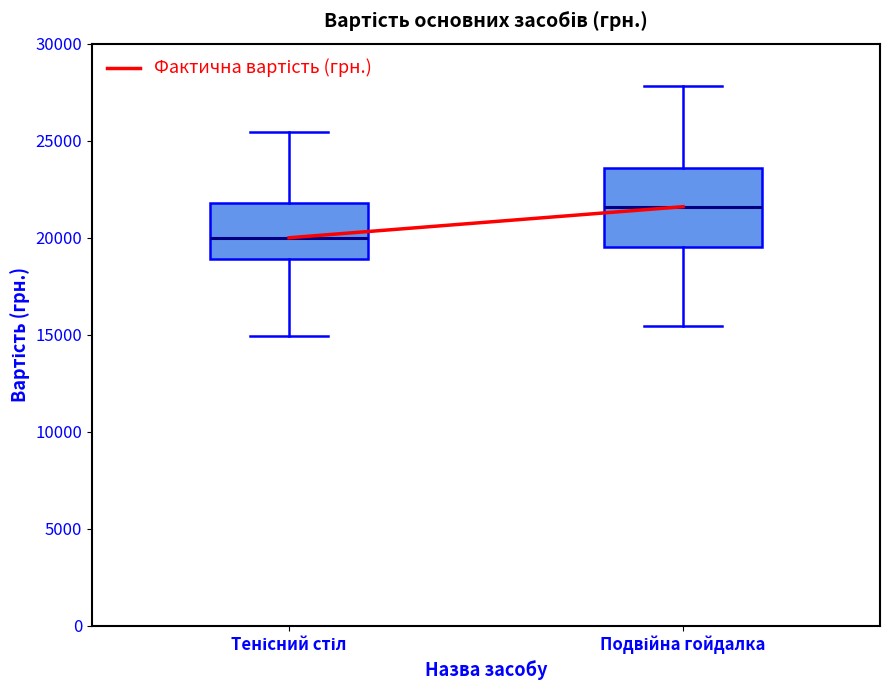

Which box is the tallest, from its lower edge to its upper edge?

Подвійна гойдалка